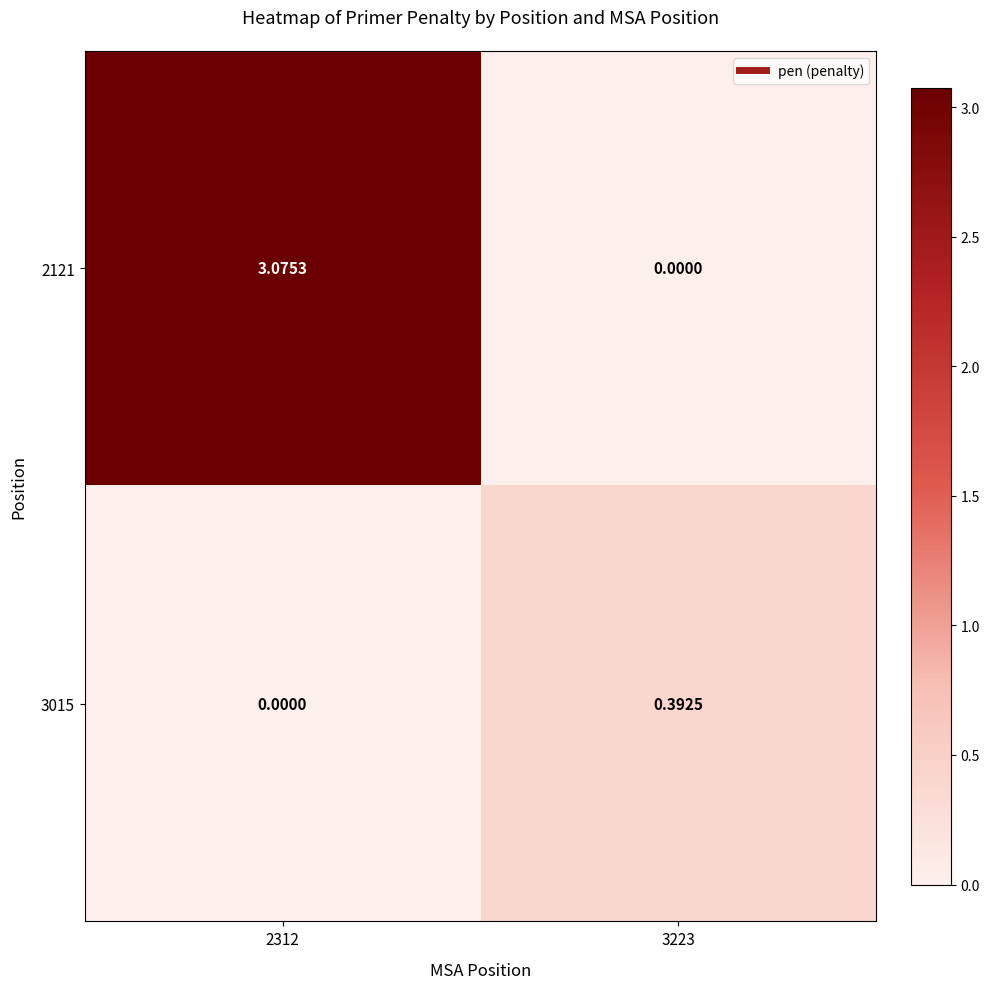

Is the value of 2121 at 2312 greater than the value of 3015 at 3223?

Yes